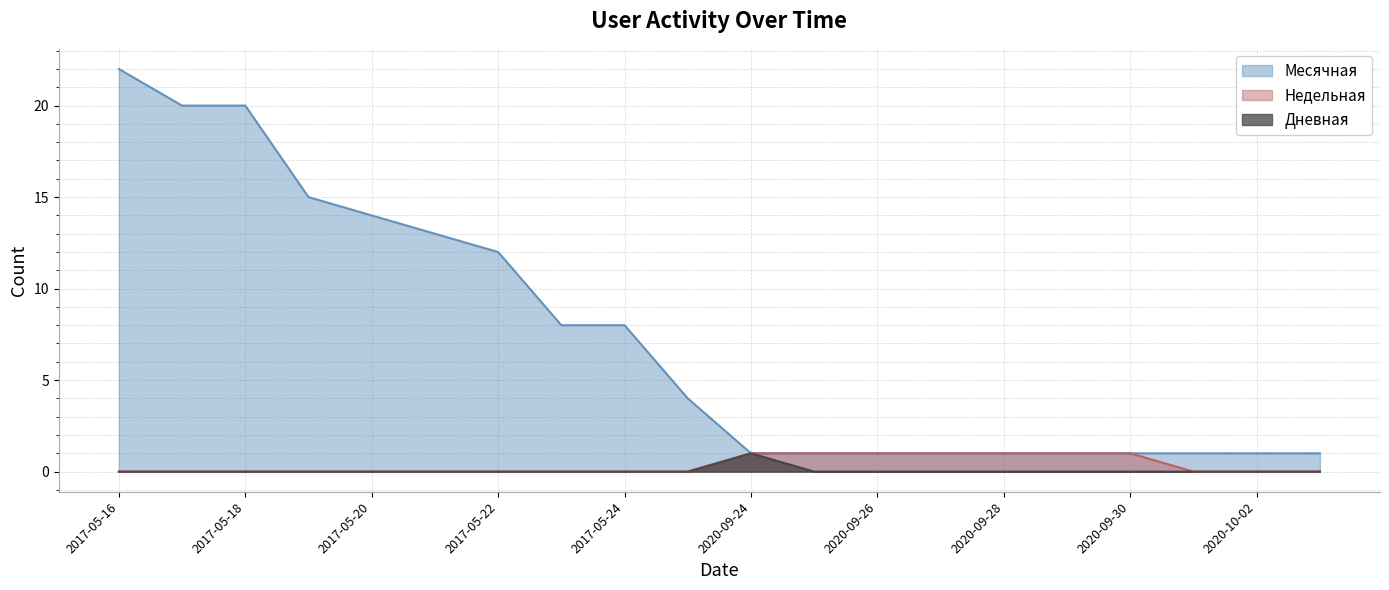

Where does the Месячная series first go above 4?

2017-05-16